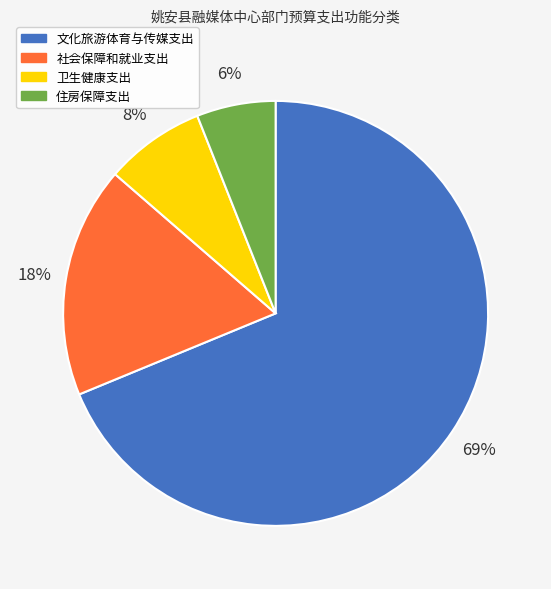

To the nearest percent, what is the combined percentage of 住房保障支出 and 卫生健康支出?

14%